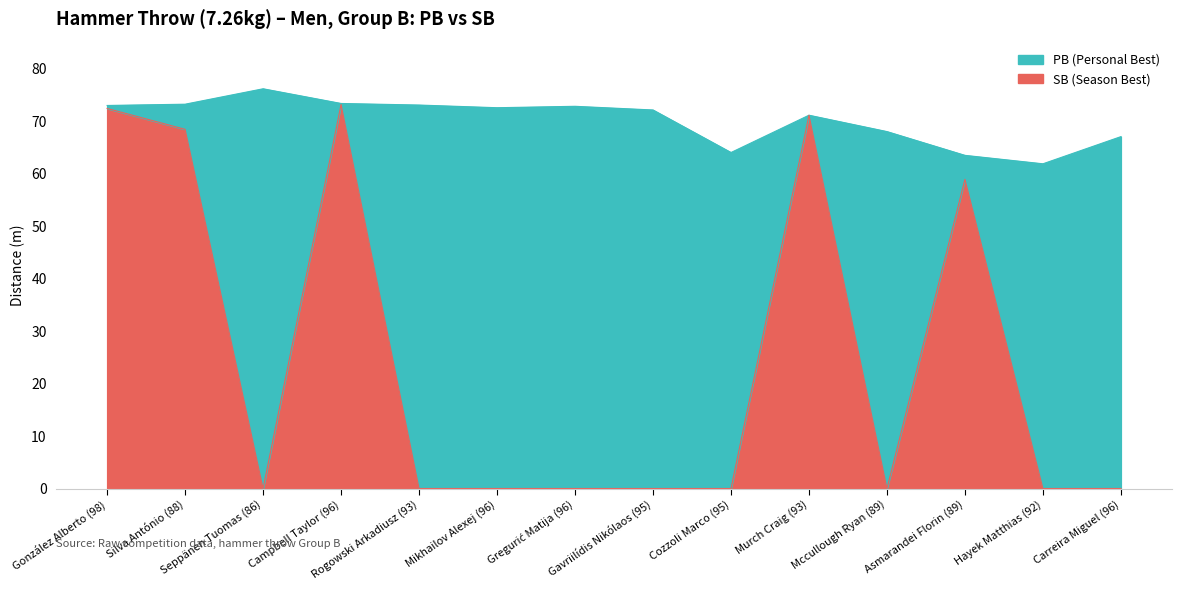

How many data points in SB are above 0?

5